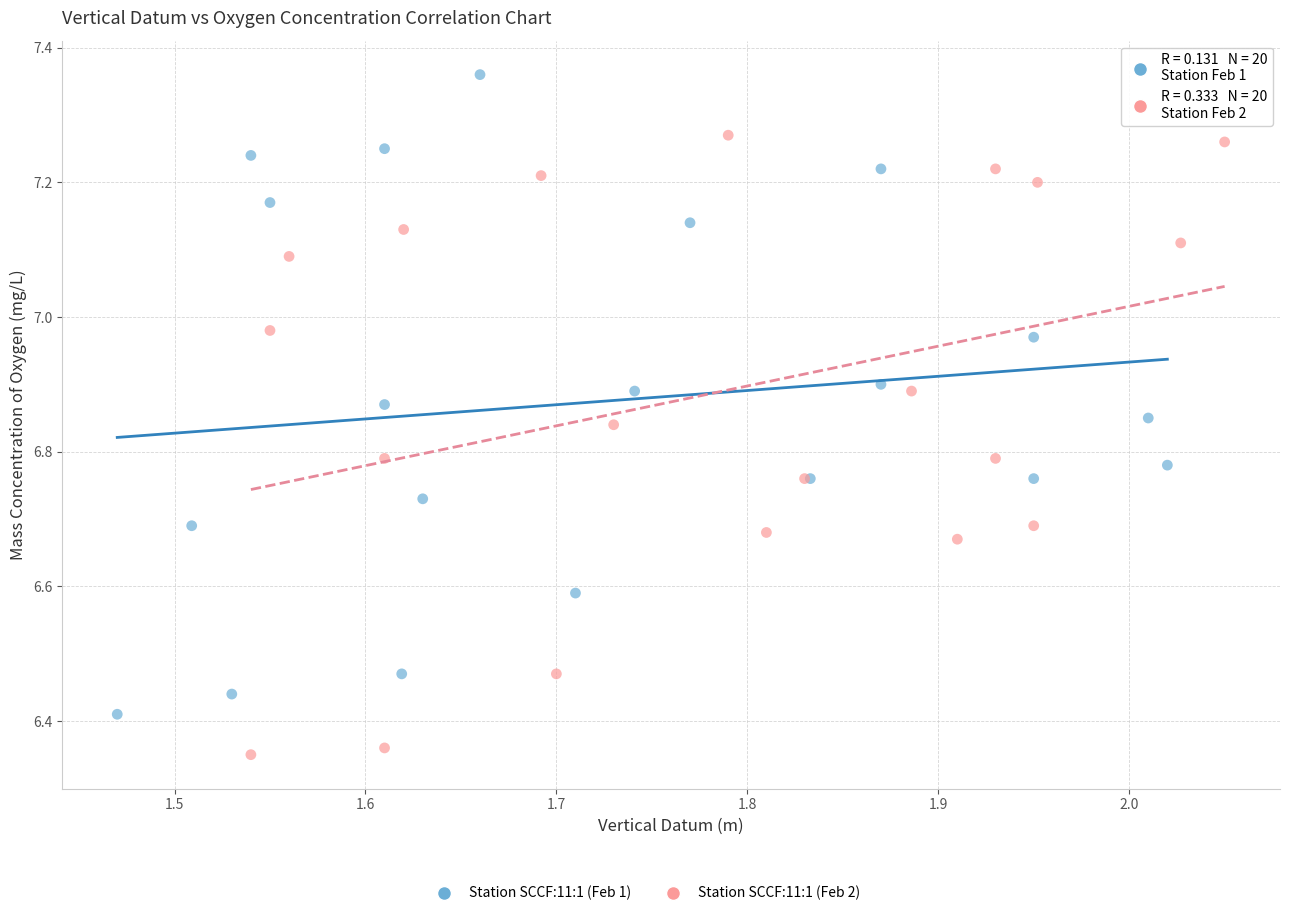

Which series reaches the maximum Y coordinate?

Station SCCF:11:1 (Feb 1)